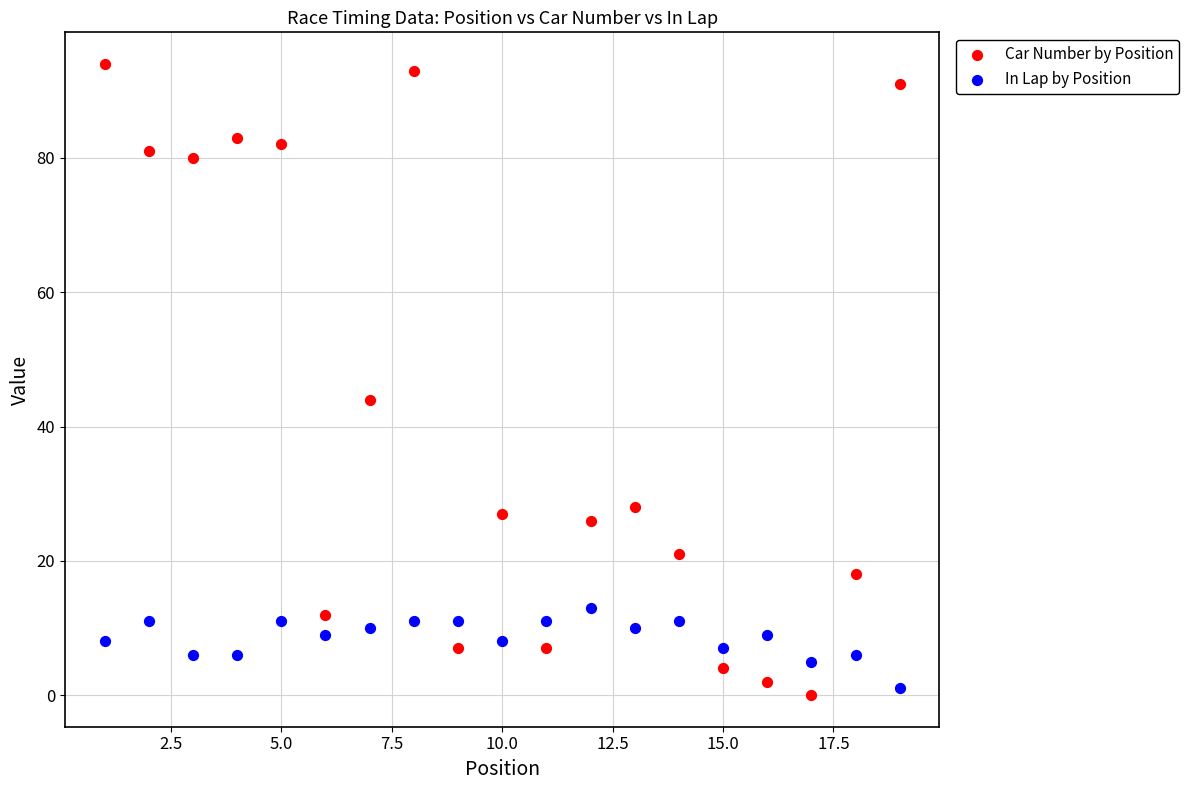

Across all data points, what is the range of Y values (max minus min)?

94